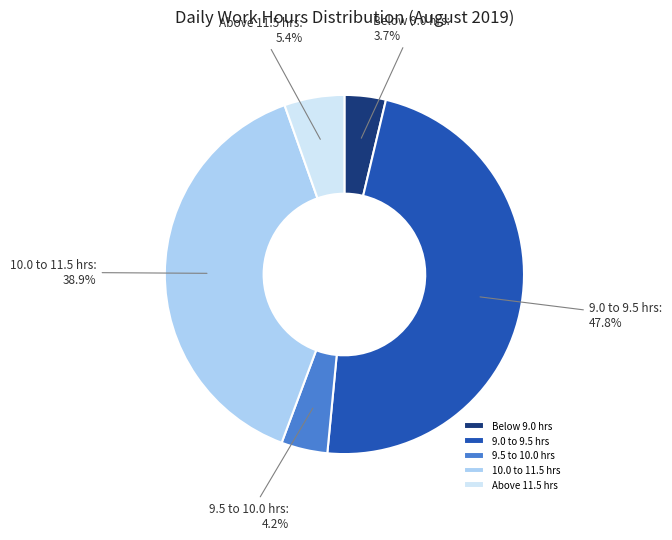

Between Above 11.5 hrs and 10.0 to 11.5 hrs, which is larger?

10.0 to 11.5 hrs